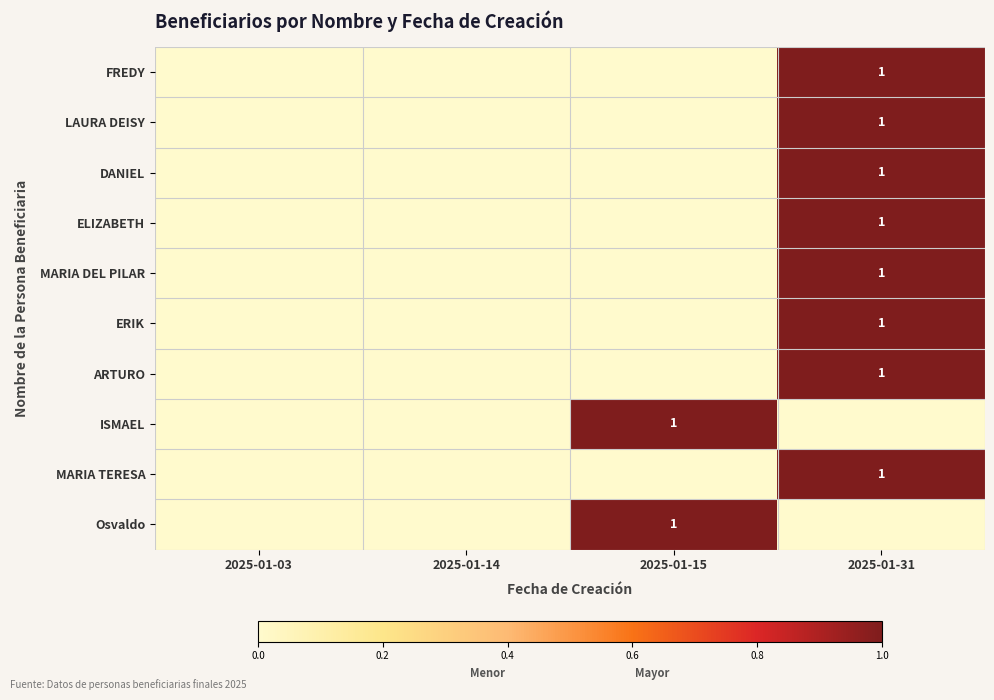

The value of Osvaldo at 2025-01-15 is 2. True or false?

False